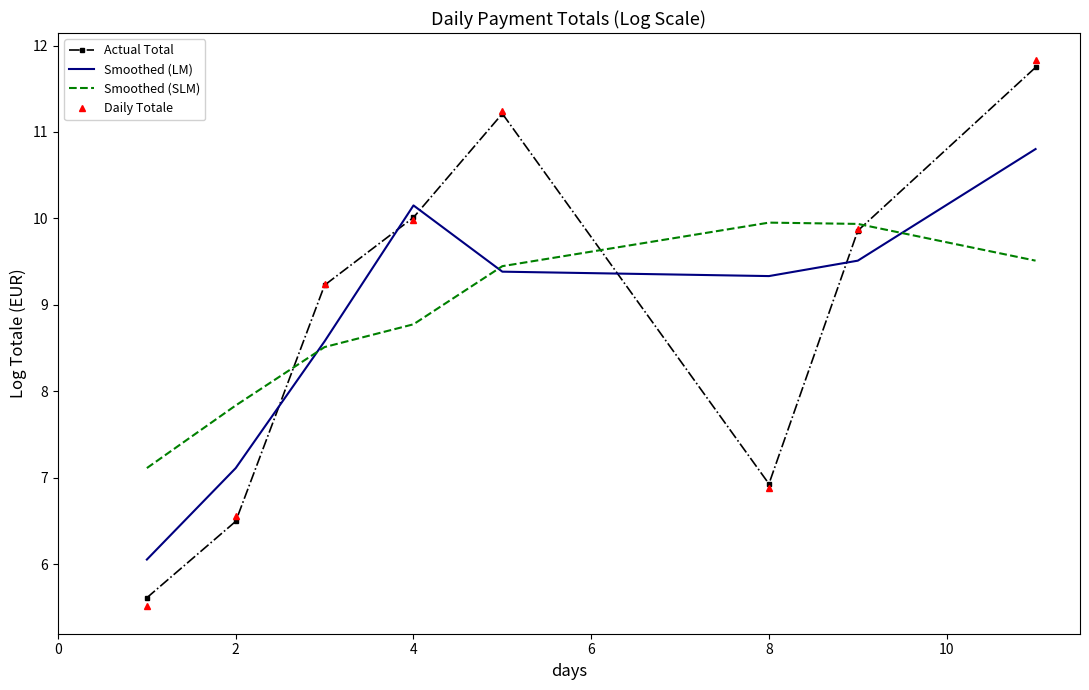

Which series has the largest total across all categories?

Actual Total